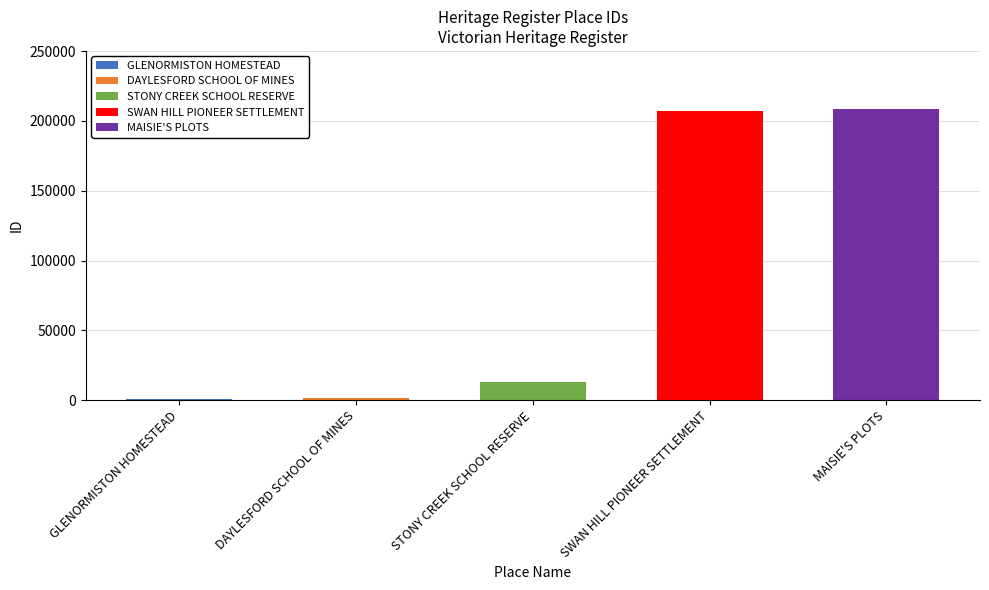

Reading left to right, extract all data points from this chart.

1150	1304	13024	206822	208374